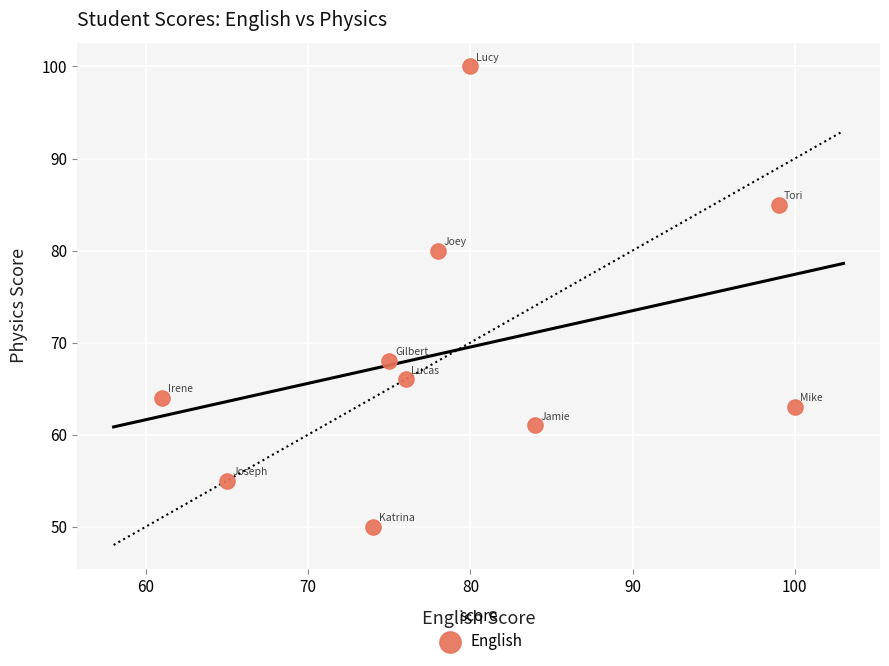

What Y value in the scatter plot is closest to 75?

80